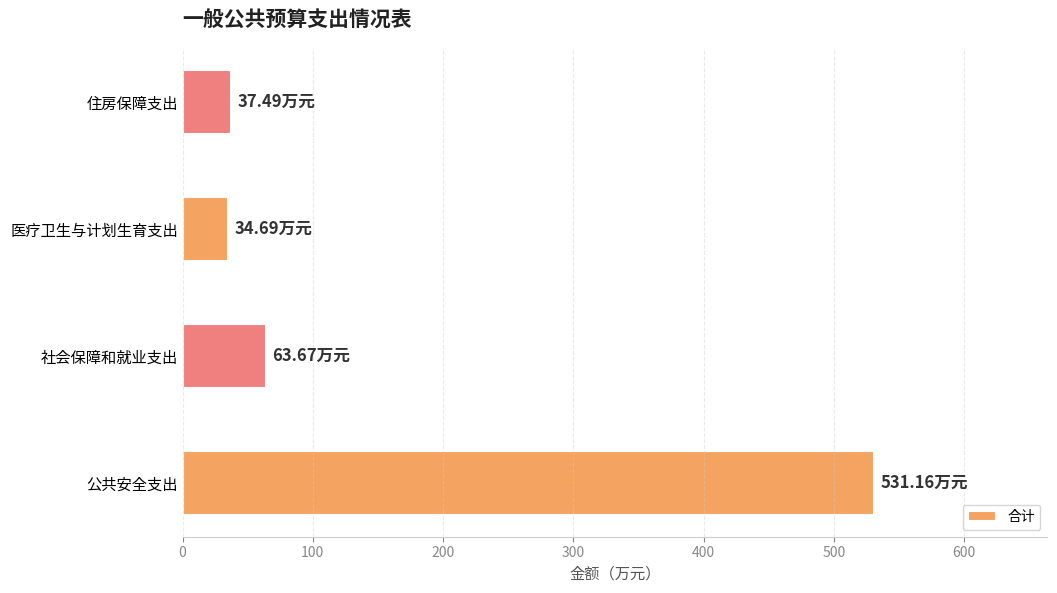

Approximately how many times larger is the value at 公共安全支出 compared to 住房保障支出?

14.2